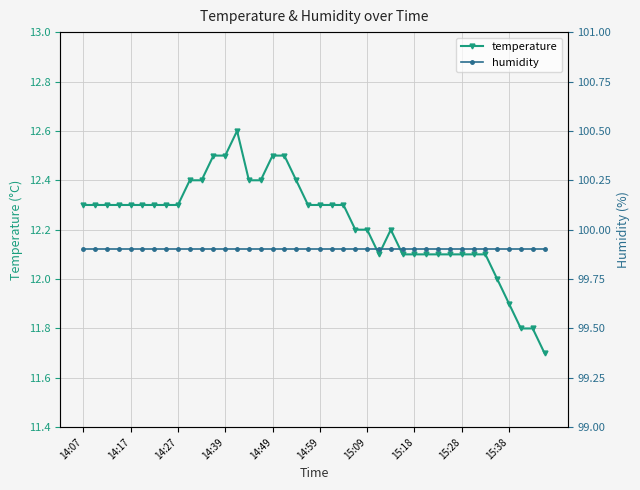

At 15, list the series in order from largest to smallest.

humidity, temperature